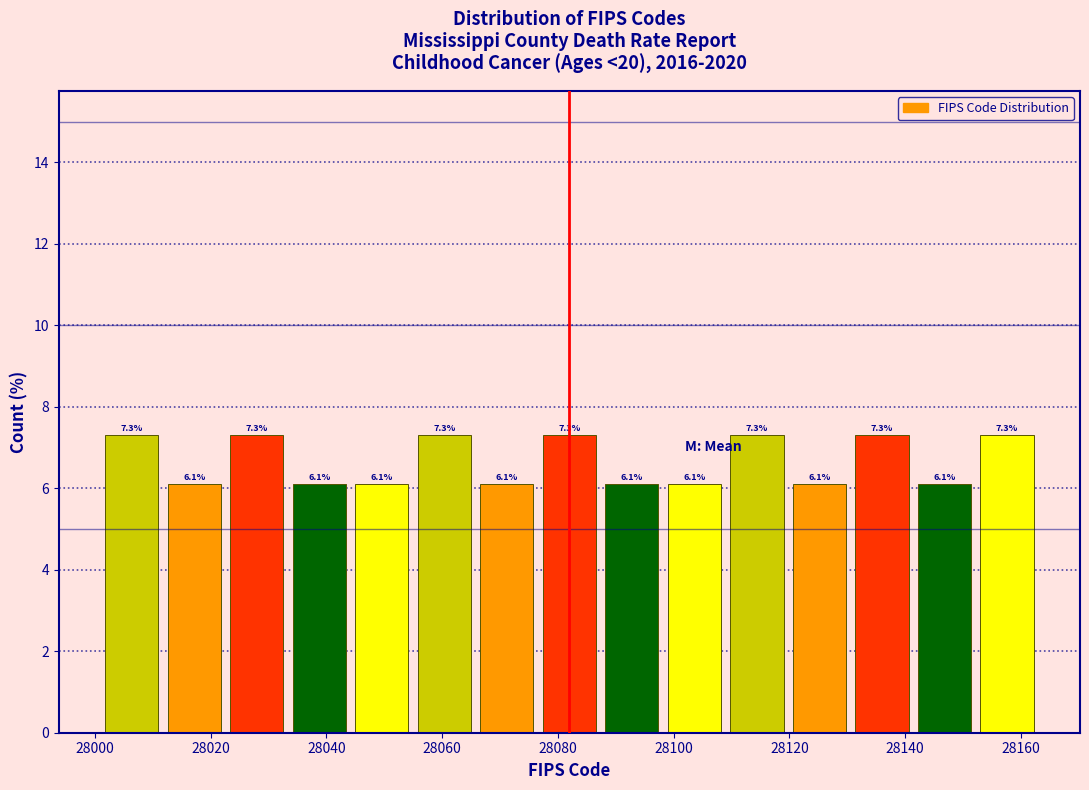

Reading left to right, transcribe this chart: for each bar, give the range it covers on the x-axis and its height. The bar edges are not printed on the chart, so give them approximately, as read against the axis.

28001.0 to 28011.8: 7.3
28011.8 to 28022.6: 6.1
28022.6 to 28033.4: 7.3
28033.4 to 28044.2: 6.1
28044.2 to 28055.0: 6.1
28055.0 to 28065.8: 7.3
28065.8 to 28076.6: 6.1
28076.6 to 28087.4: 7.3
28087.4 to 28098.2: 6.1
28098.2 to 28109.0: 6.1
28109.0 to 28119.8: 7.3
28119.8 to 28130.6: 6.1
28130.6 to 28141.4: 7.3
28141.4 to 28152.2: 6.1
28152.2 to 28163.0: 7.3